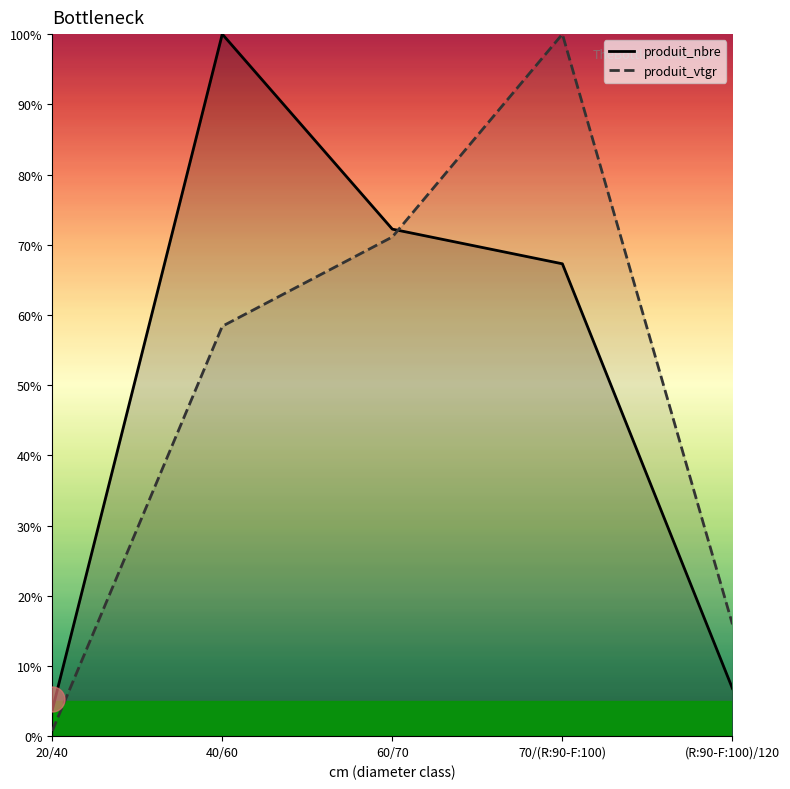

At which category is the sum across all series the highest?

70/(R:90-F:100)